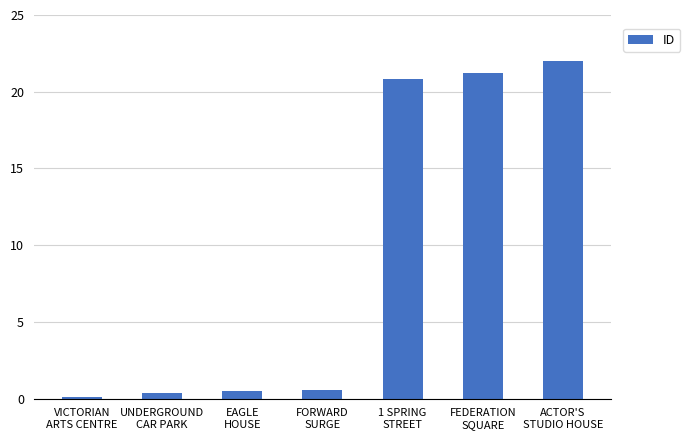

True or false: the data shows 22.0 at ACTOR'S
STUDIO HOUSE.

True